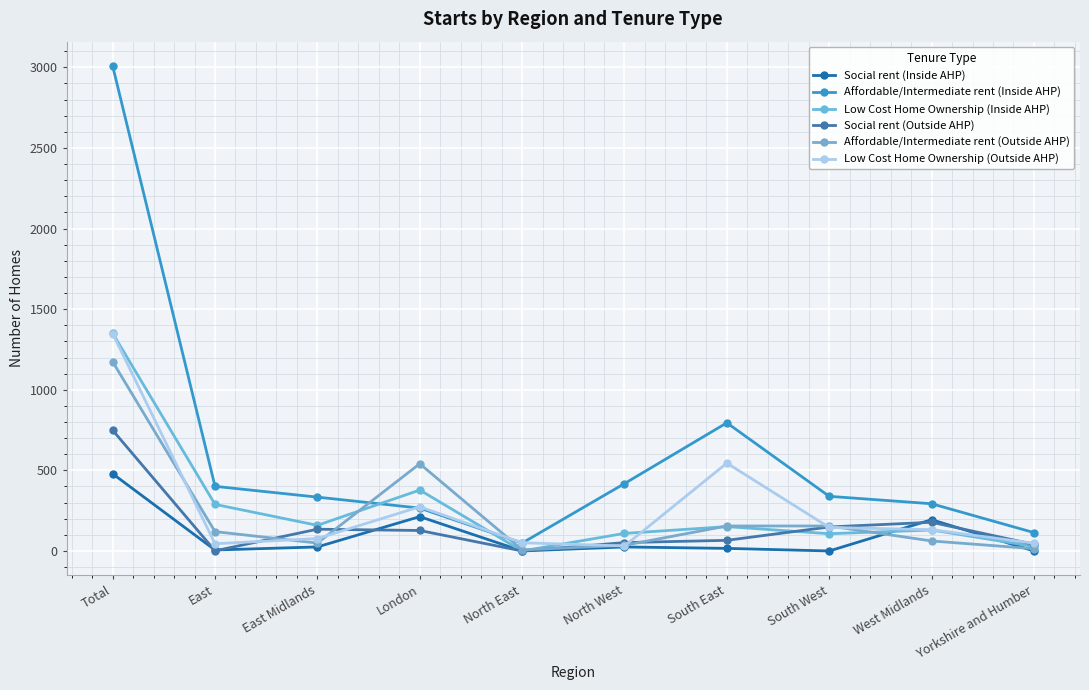

What is the sum of all Social rent (Outside AHP) values?

1498